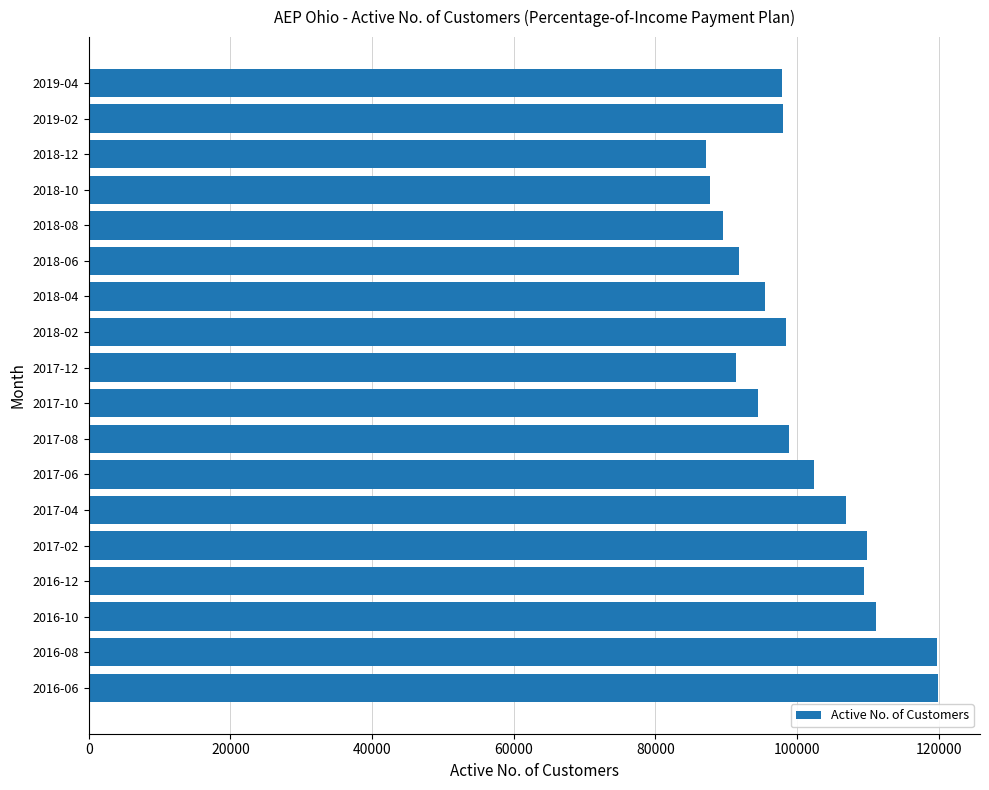

What is the greatest value displayed?

119840